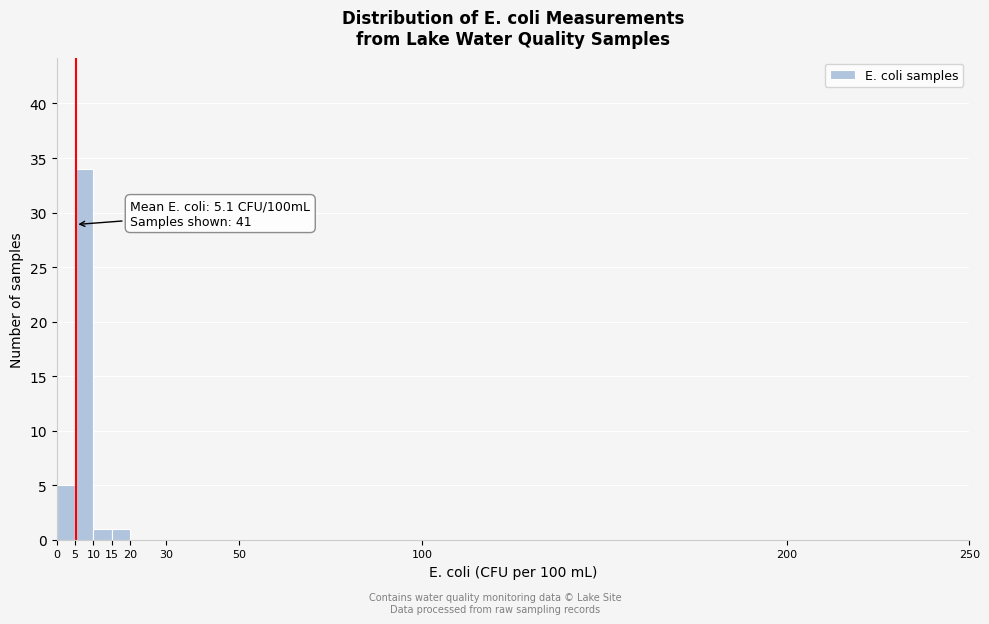

Which range on the x-axis has the tallest bar?

5 to 10